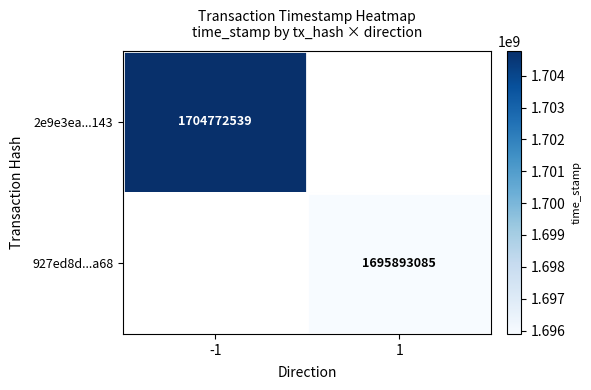

The 2e9e3ea...143 series shows 1704772539 at -1. True or false?

True